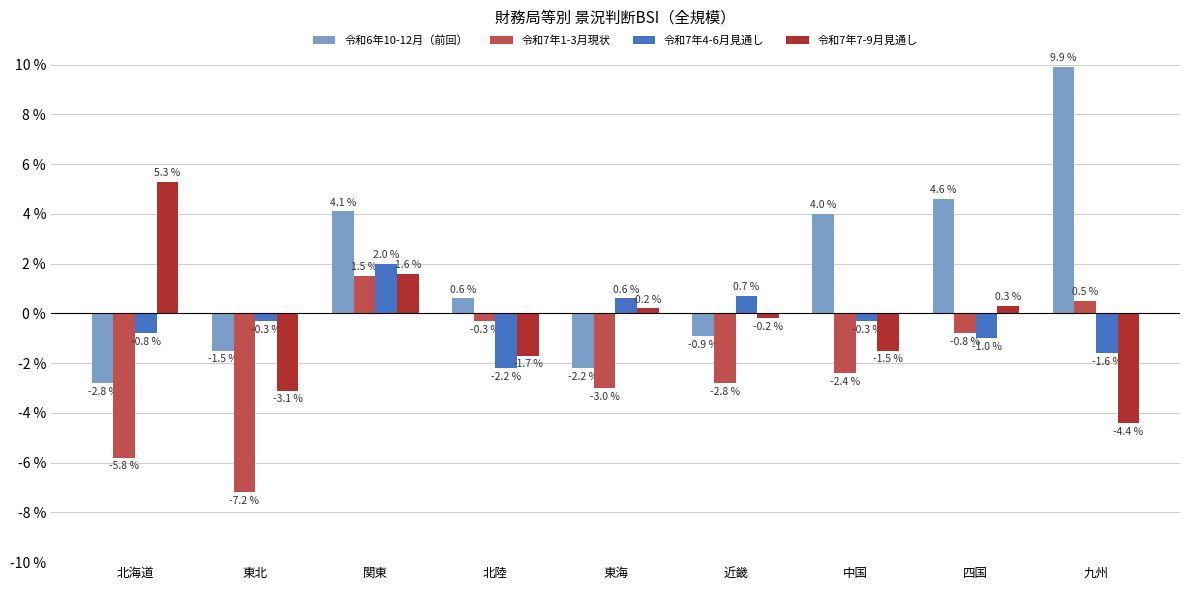

What is the label of the 7th bar from the right?

関東